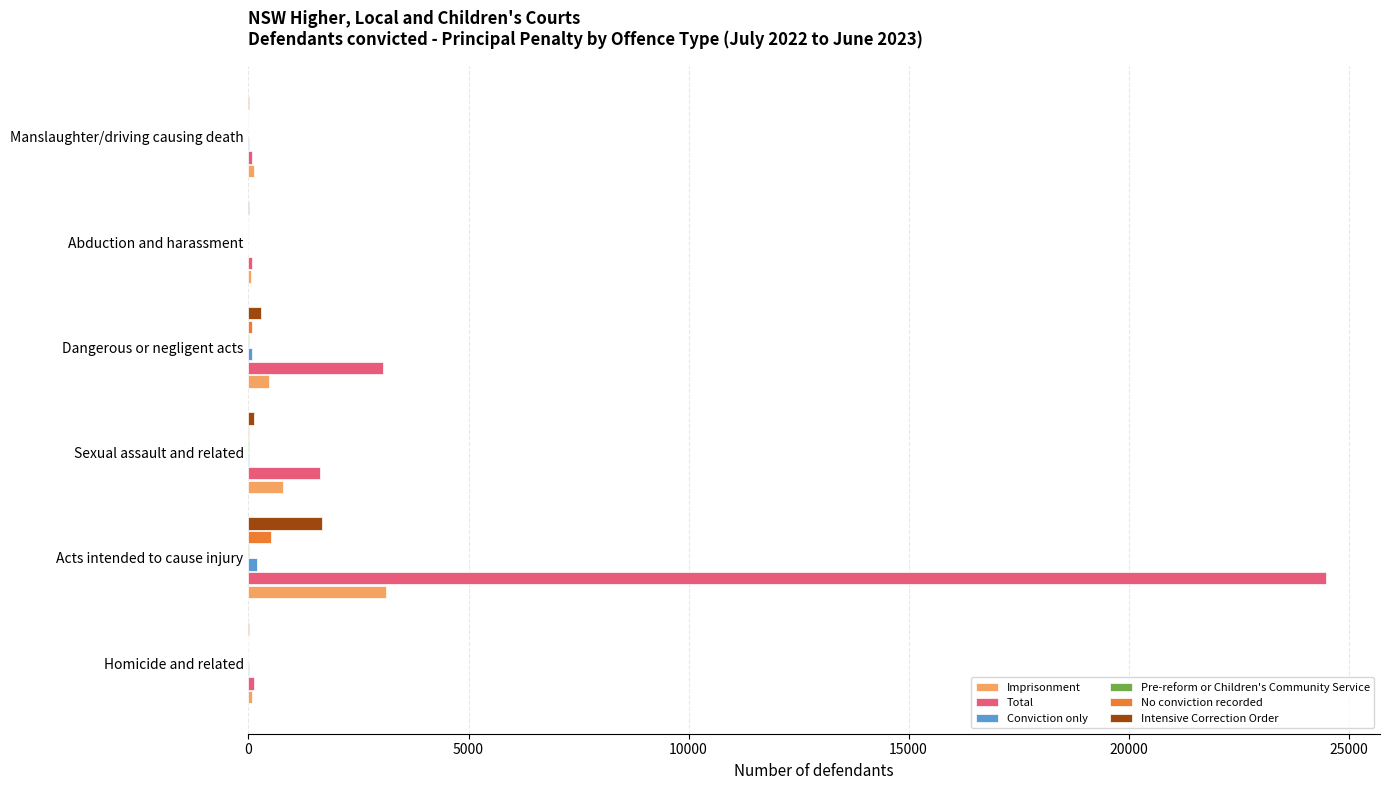

What is the highest value of the Intensive Correction Order series?

1680